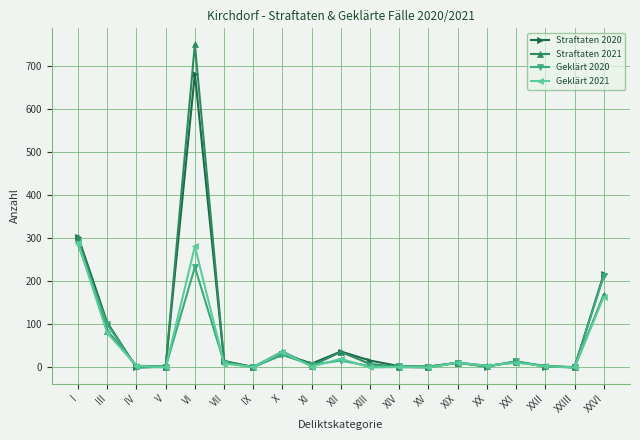

What is the total value across all series at X?

134